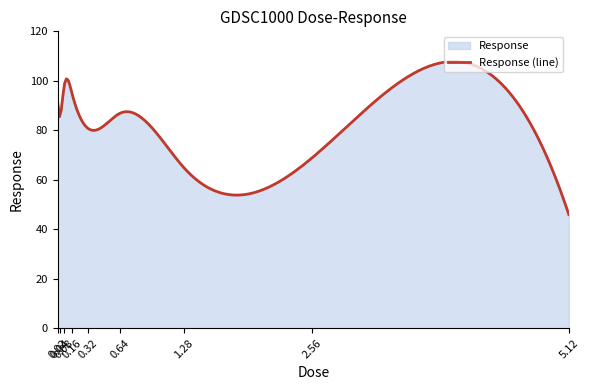

The chart shows a value of 95.2 at 0.16. True or false?

True